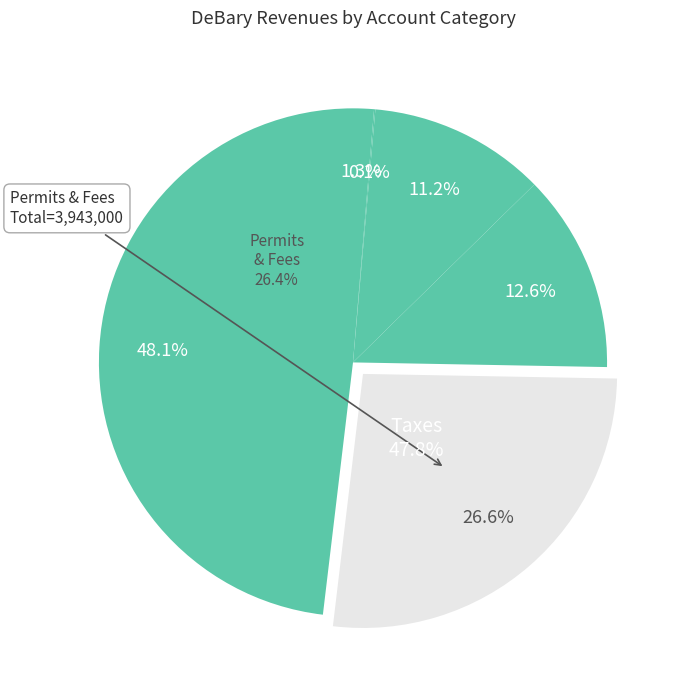

Rank the categories by value from lowest to highest.

Judgments, Fines, and Forfeits, Miscellaneous Revenues, Charges for Services, Intergovernmental Revenue, Permits, Fees, and Special Assessments, Taxes